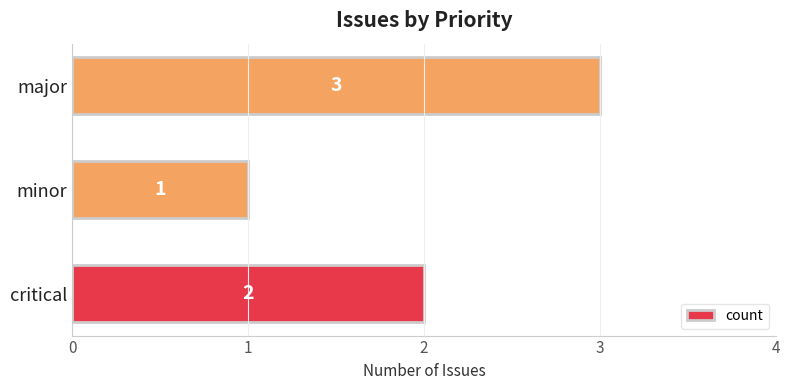

How many distinct data groups are displayed?

1